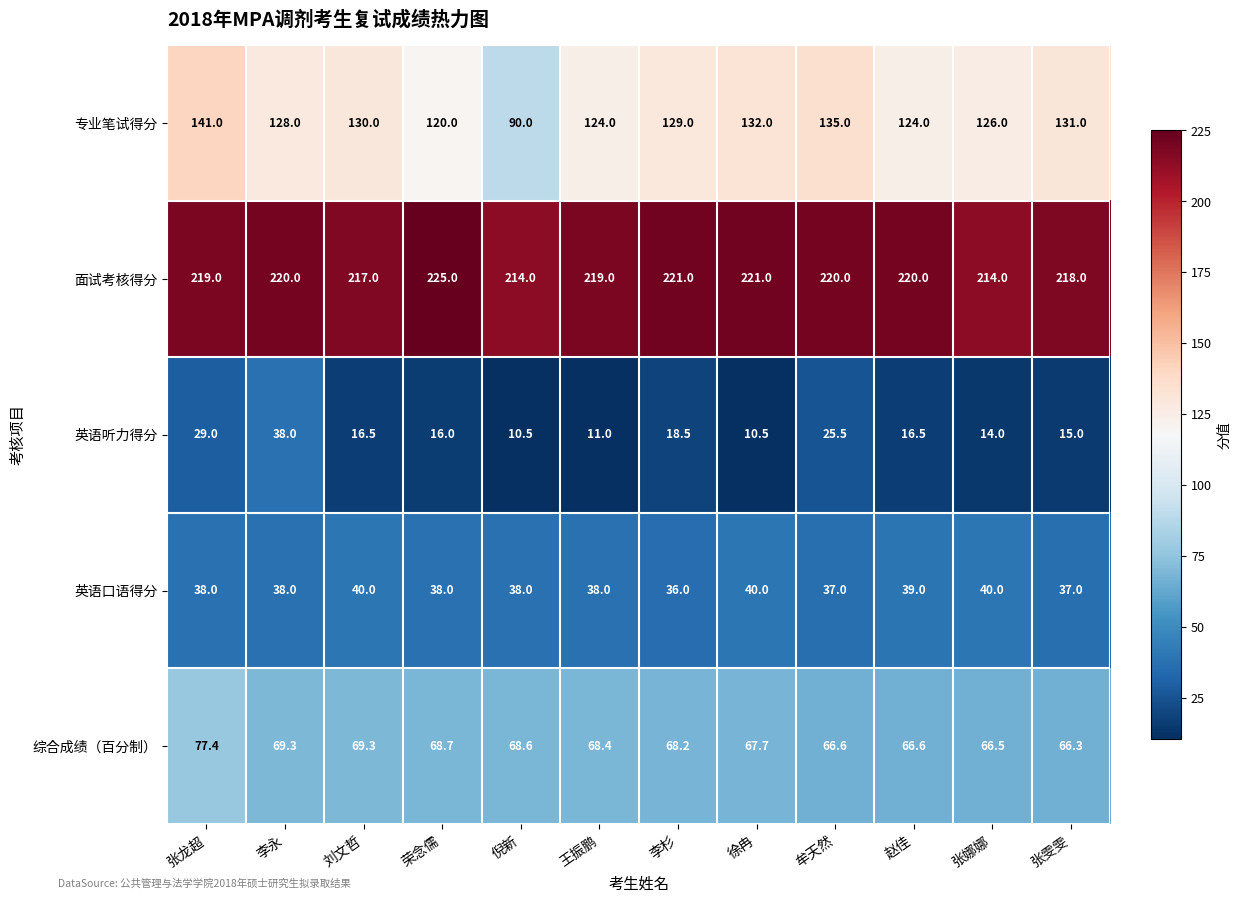

What is the minimum value shown in the chart?

10.5